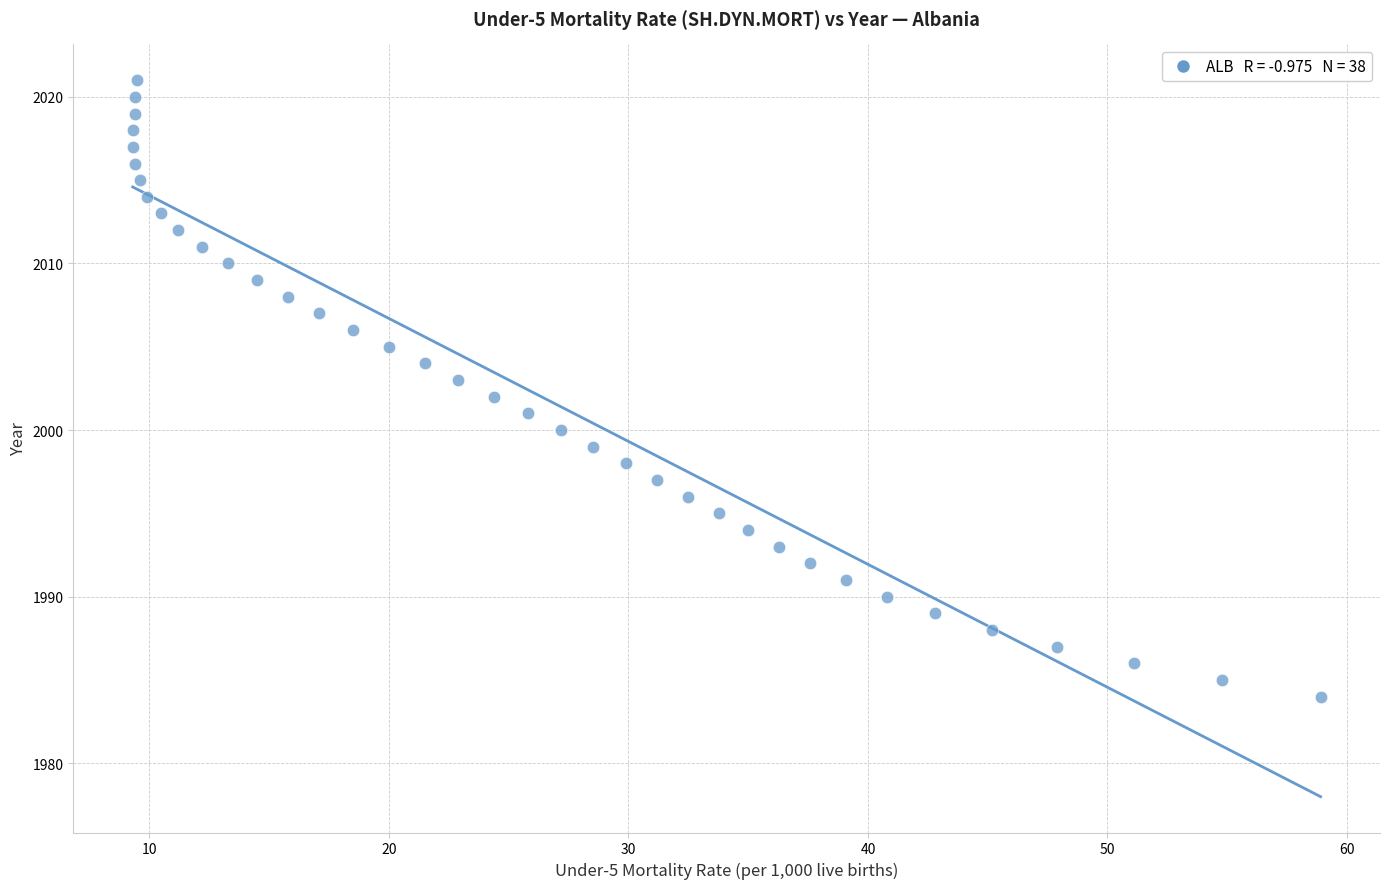

What is the range of Y values (max minus min)?

37